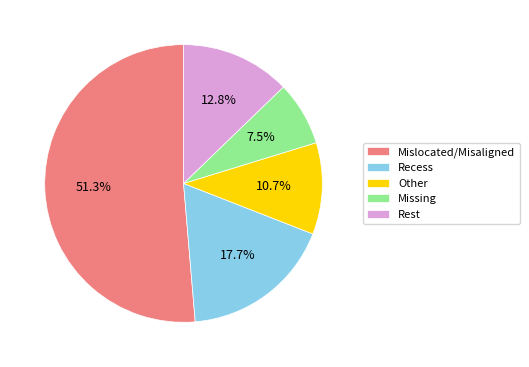

What is the majority slice?

Mislocated/Misaligned